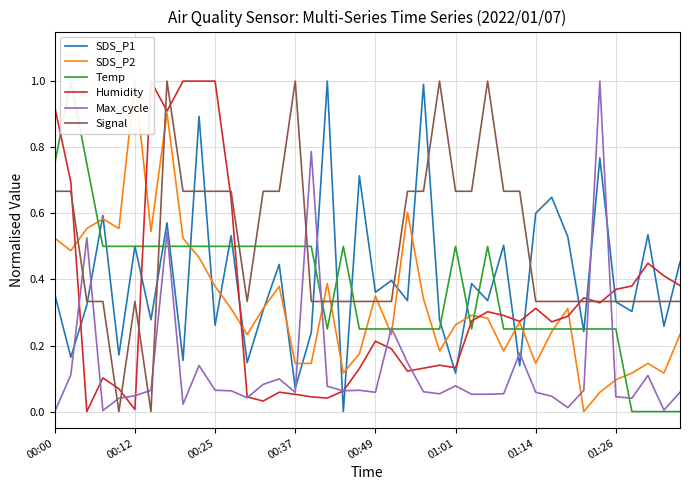

After their last crossing, which series has the higher values: Max_cycle or Temp?

Max_cycle